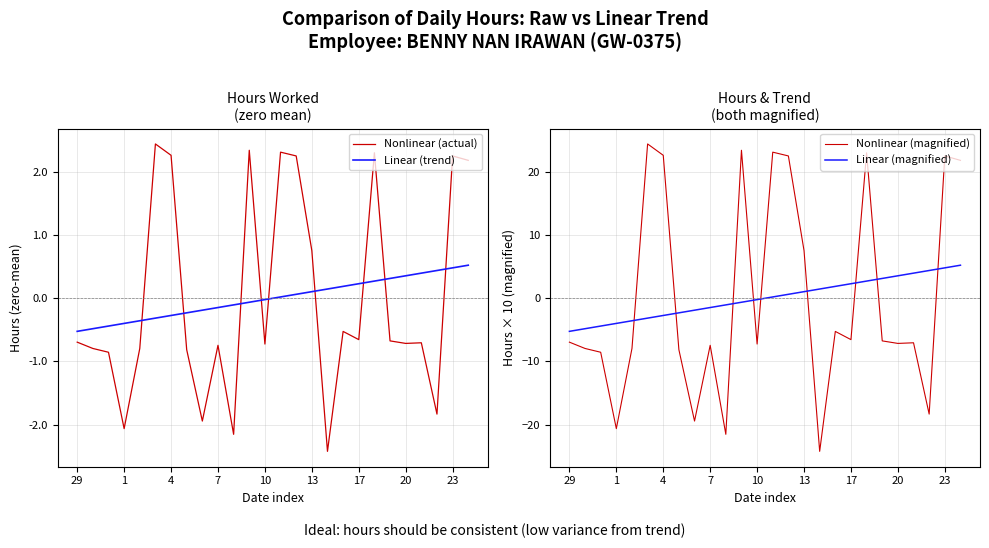

At which label does Linear (magnified) reach its minimum?

29